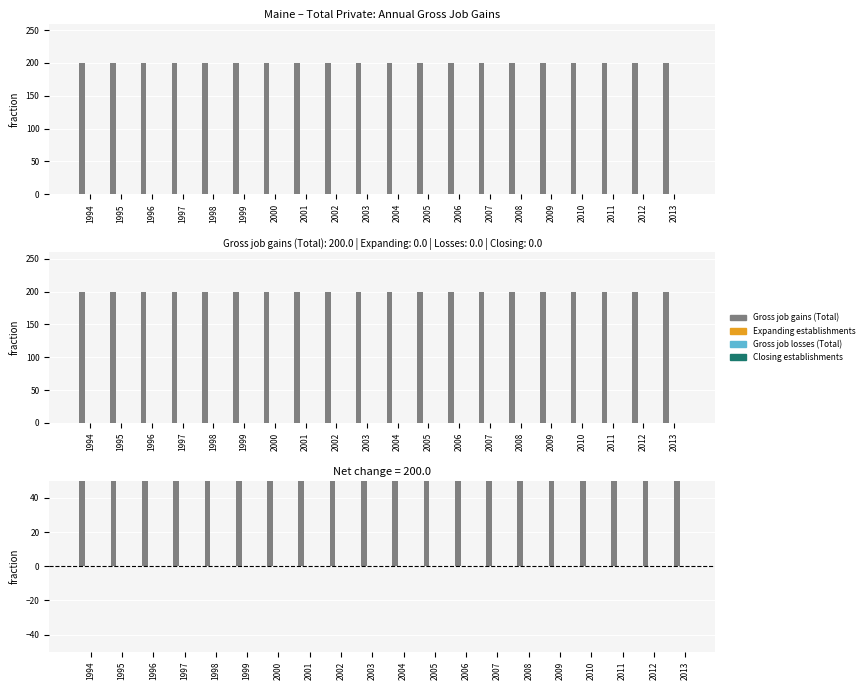

What are all the series names shown in the legend?

Gross job gains (Total), Expanding establishments, Gross job losses (Total), Closing establishments